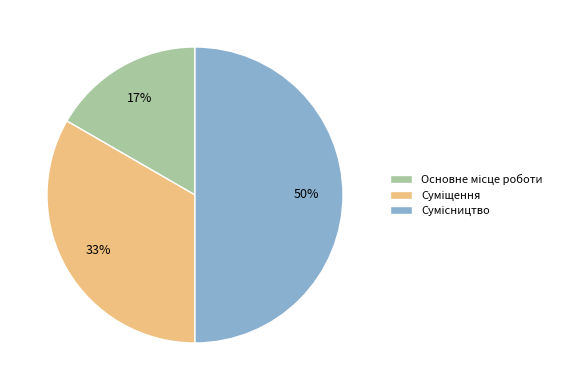

To the nearest percent, what is the difference between the largest and smallest slice percentages?

33%